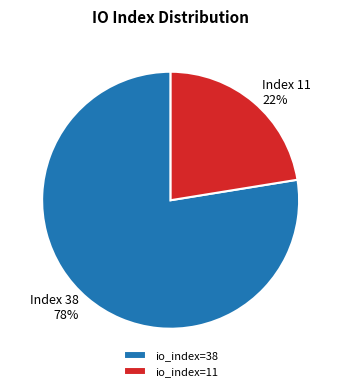

Count the number of slices in the pie.

2